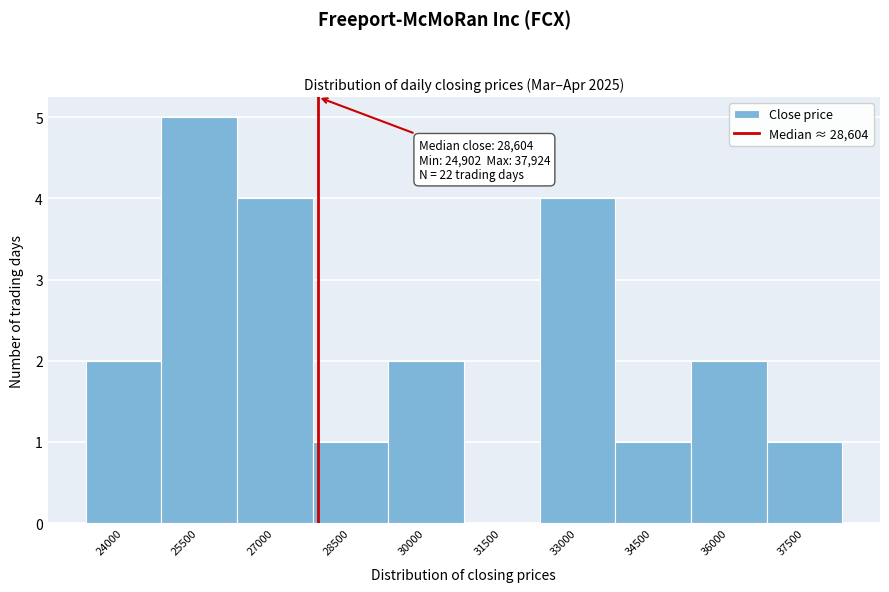

Reading right to left, extract all data points from this chart.

37500=1	36000=2	34500=1	33000=4	31500=0	30000=2	28500=1	27000=4	25500=5	24000=2